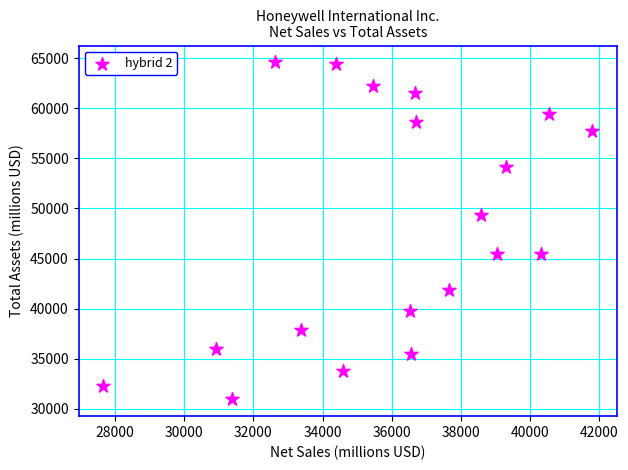

What Y value in the scatter plot is closest to 47763?

49316